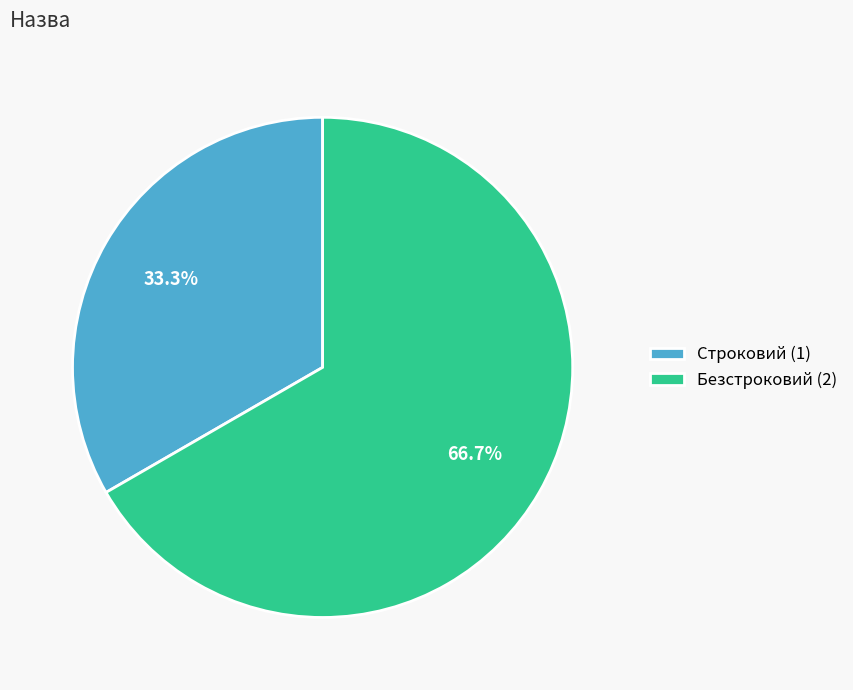

What is the majority slice?

Безстроковий